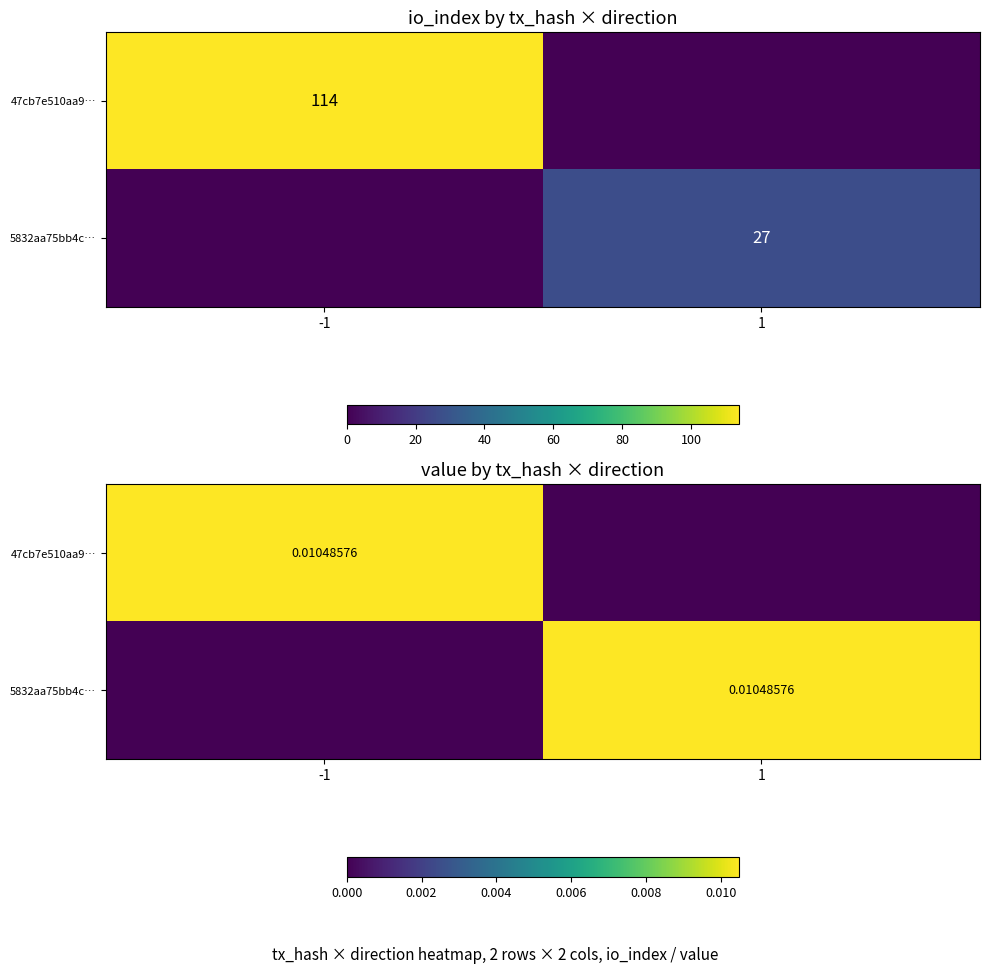

Is the value of 47cb7e510aa9… at -1 greater than the value of 5832aa75bb4c… at -1?

Yes